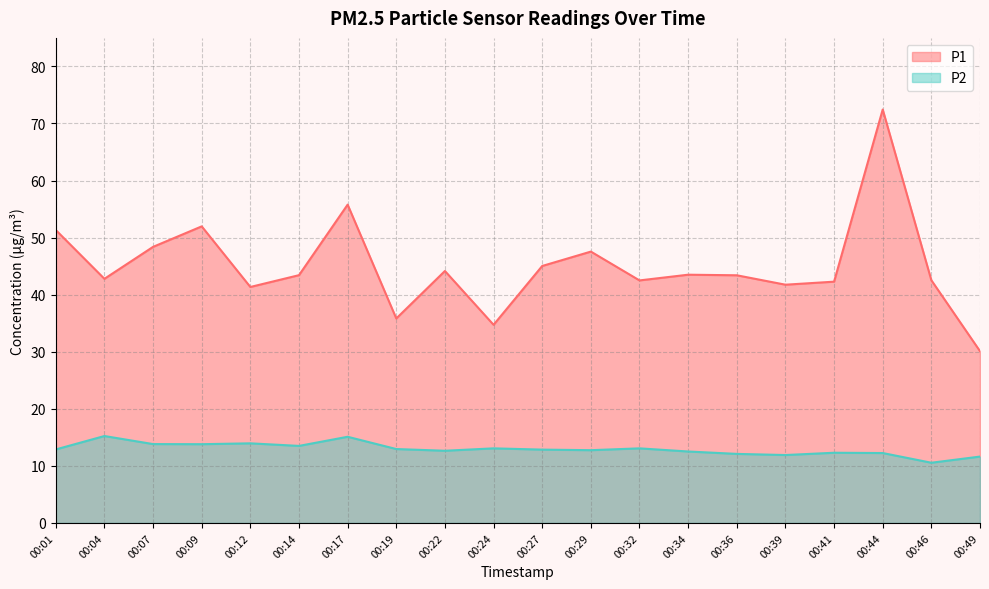

Which series changed the most between 00:17 and 00:46?

P1